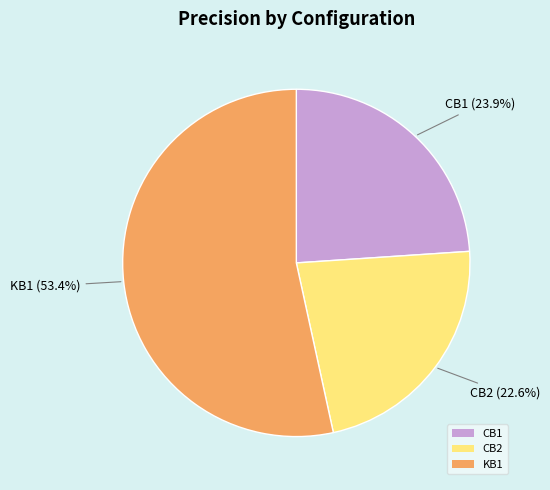

To the nearest percent, what is the difference between the KB1 and CB2 slice percentages?

31%